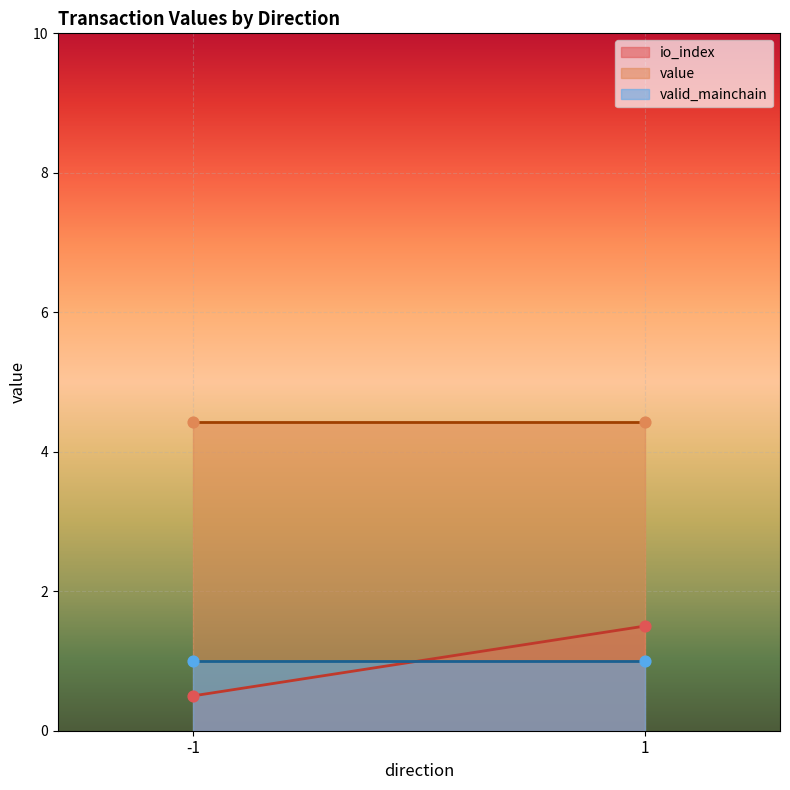

Which series has the largest total across all categories?

value